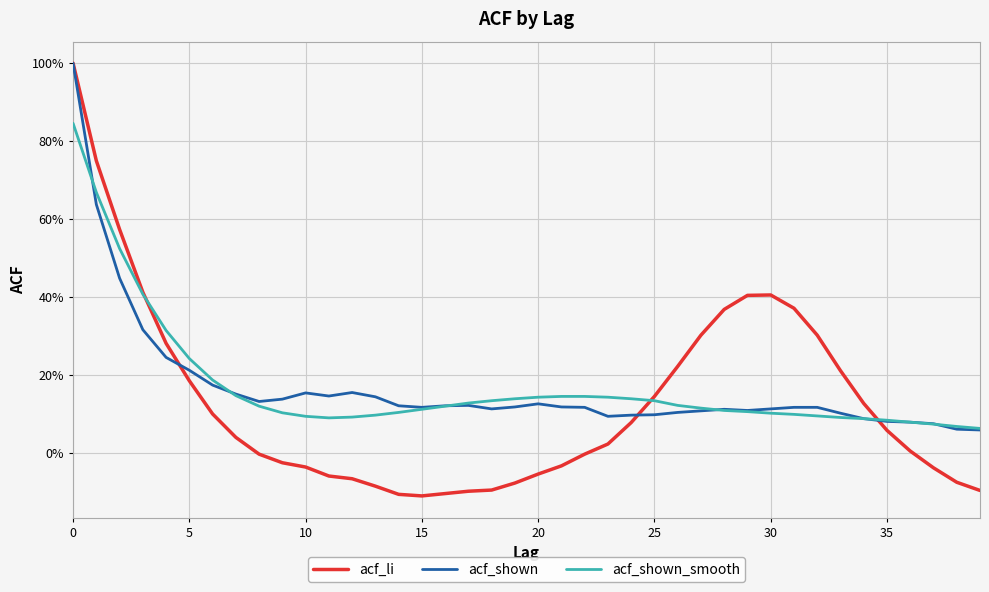

Which series has the widest spread of values?

acf_li